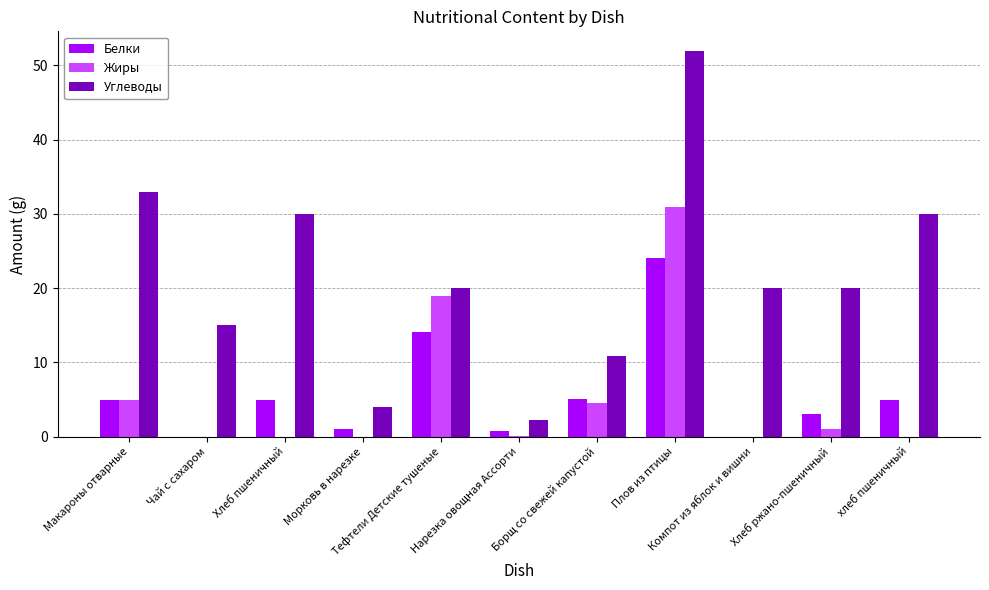

What is the sum of all Углеводы values?

237.1